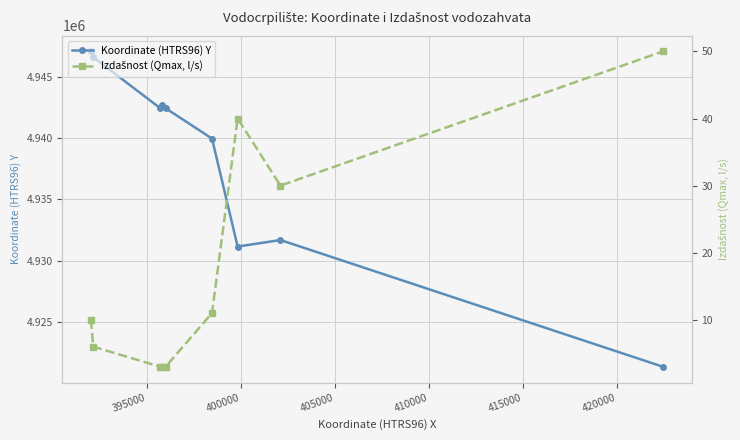

Reading left to right, transcribe all the data shown in this chart.

Koordinate (HTRS96) Y: 4947097	4946626	4942451	4942739	4942453	4939975	4931150	4931685	4921330
Izdašnost (Qmax, l/s): 10	6	3	3	3	11	40	30	50